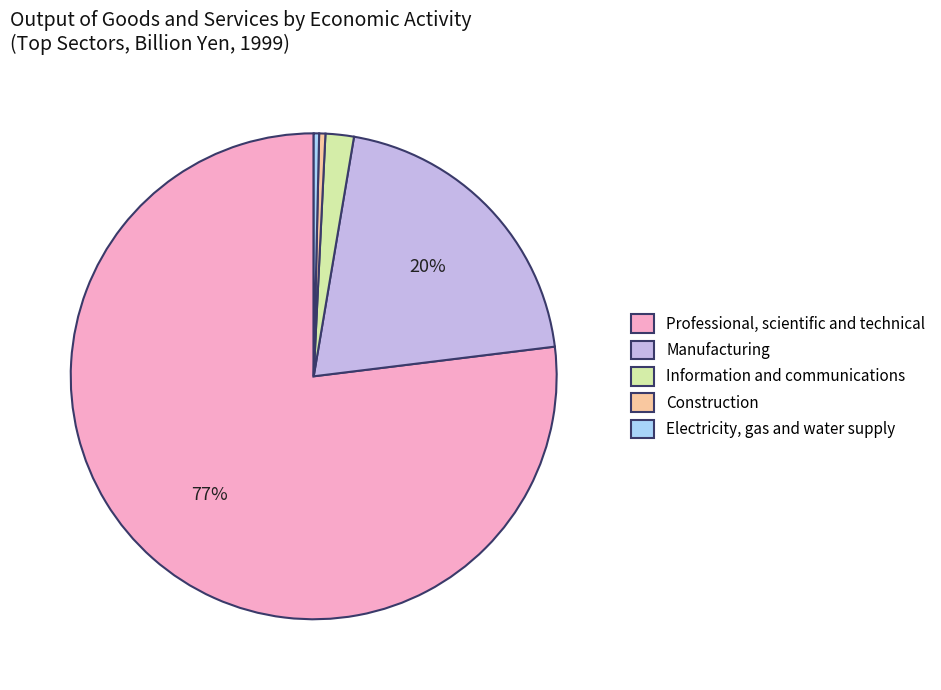

Which has a higher value, Manufacturing or Construction?

Manufacturing